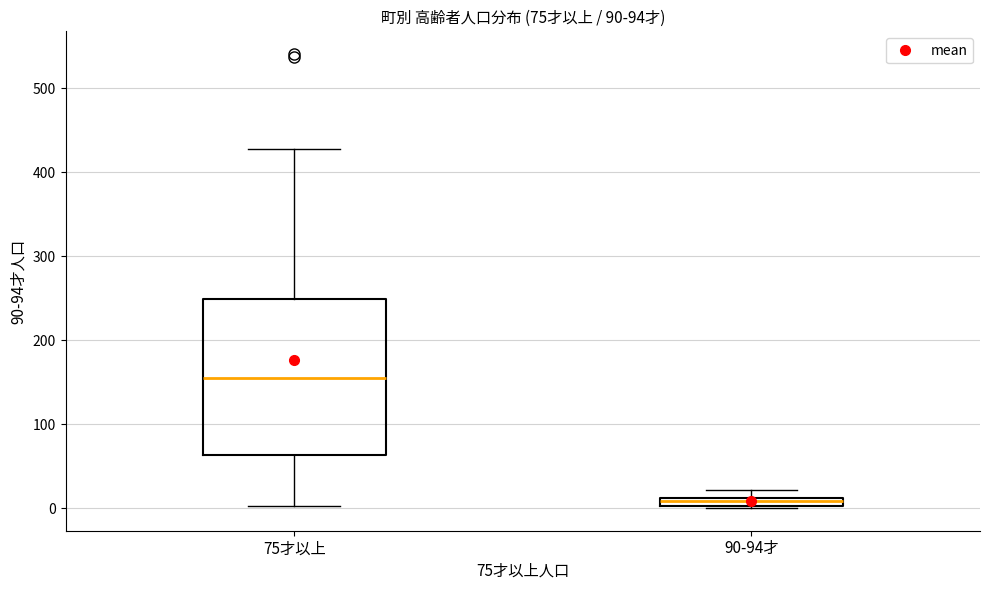

Comparing the boxes themselves (not the whiskers), which one is the tallest?

75才以上